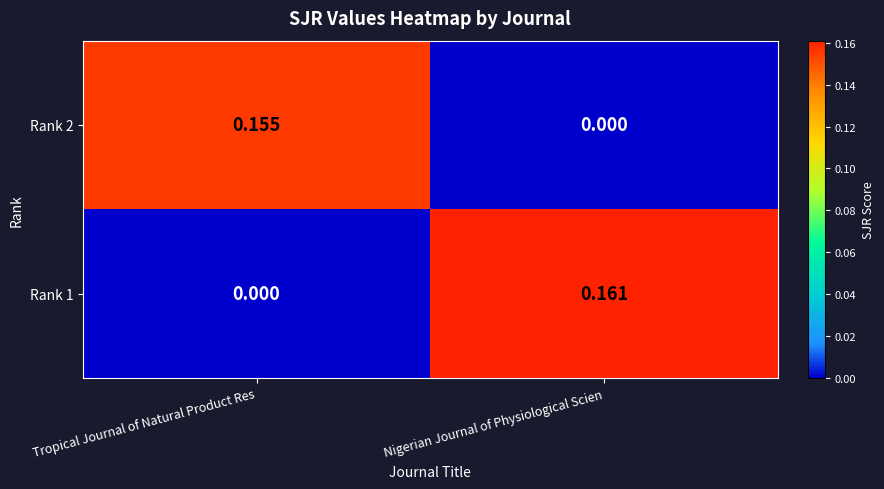

Where is Rank 2 nearest to the value 0?

Nigerian Journal of Physiological Scien